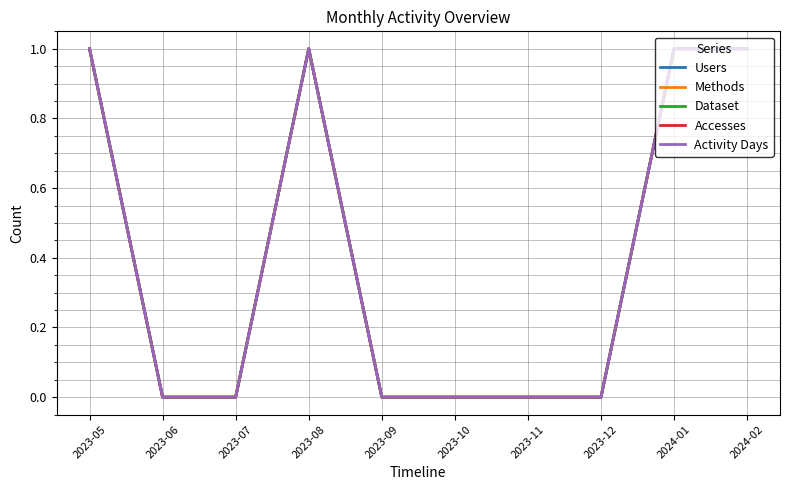

Does the chart display data point markers on the line(s)?

No